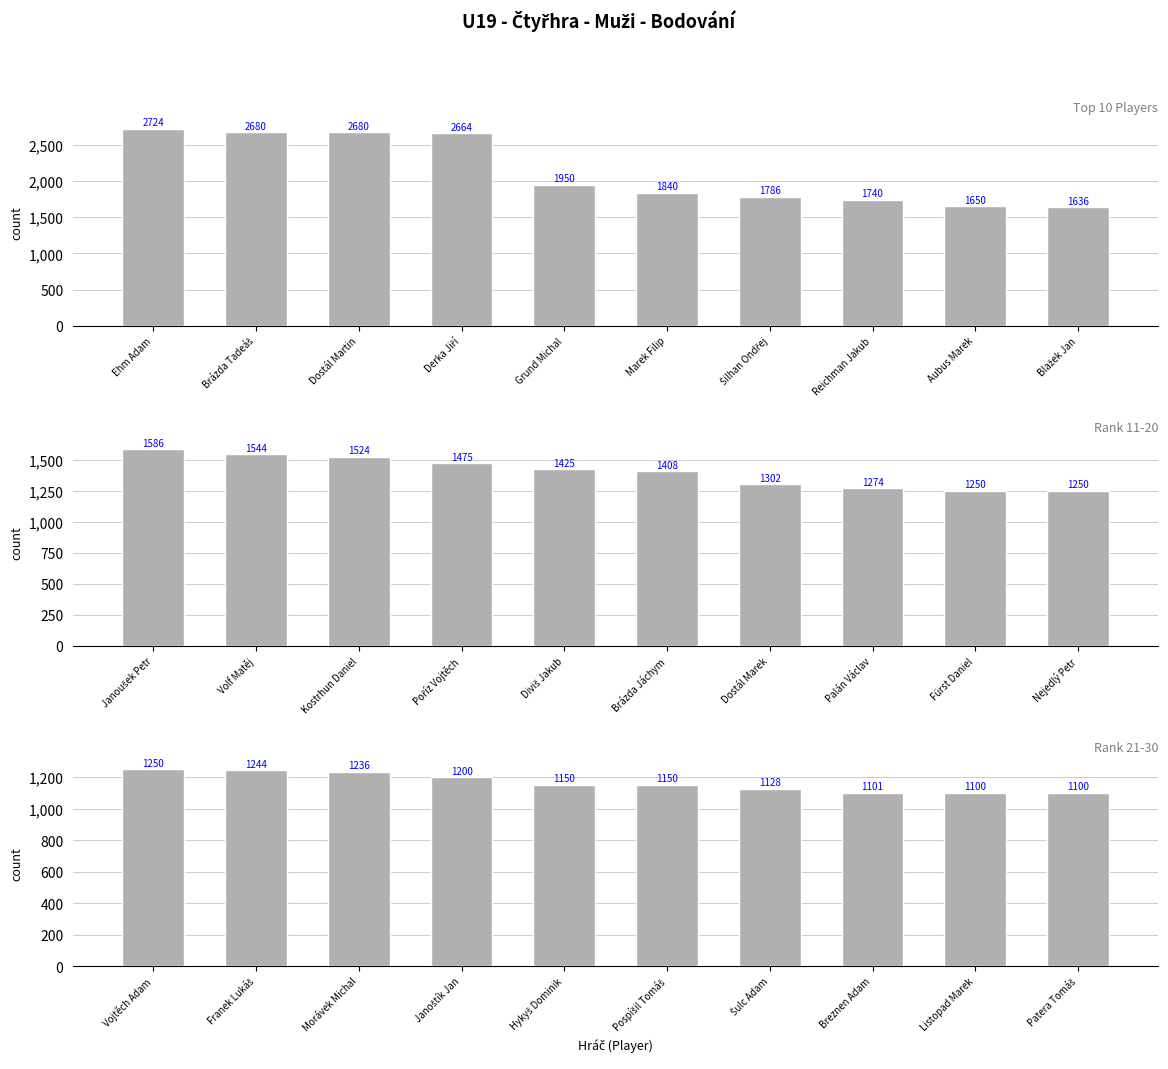

True or false: Top 10 Players has a value of 2724 at Ehm Adam.

True